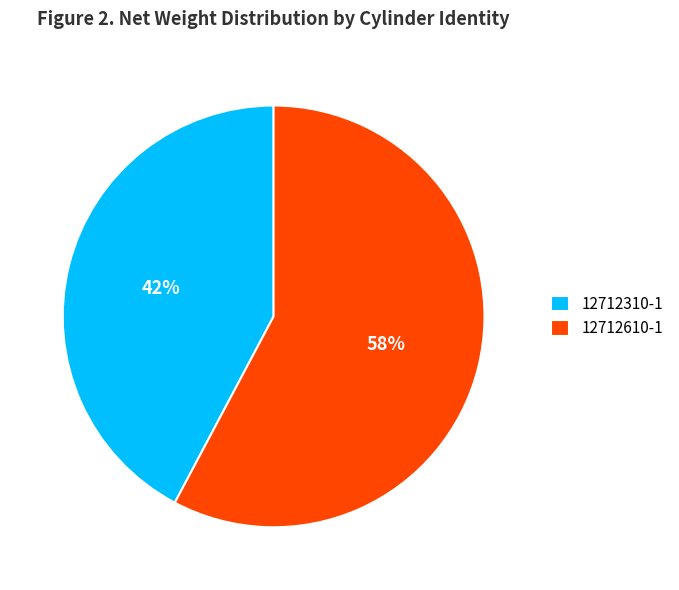

What percentage is the 12712610-1 slice, to the nearest percent?

58%